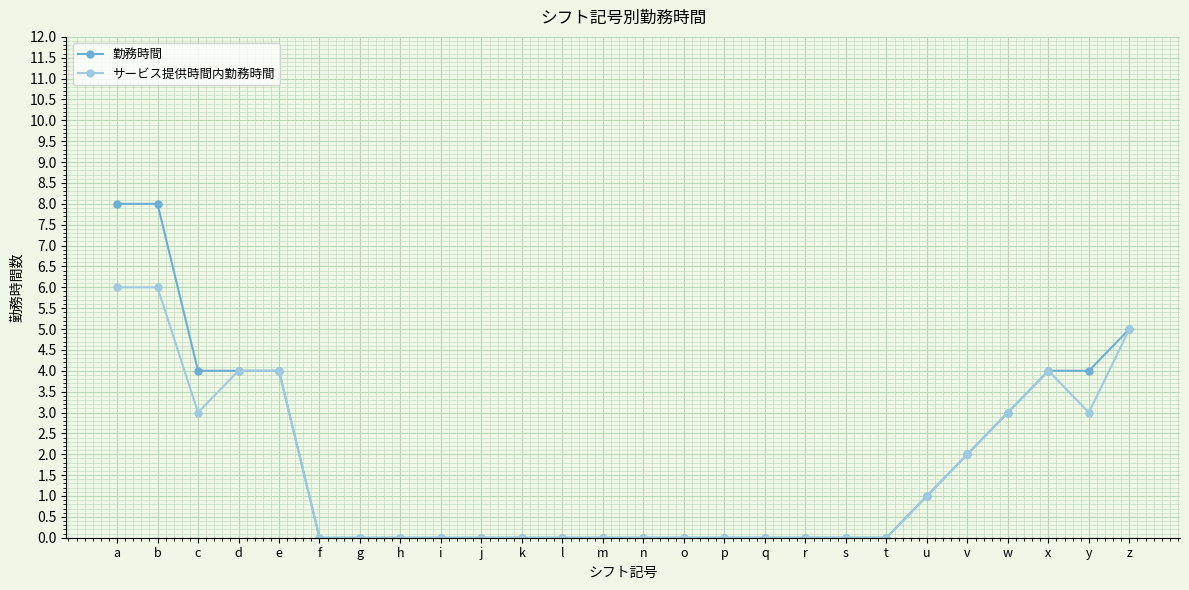

Is the value of サービス提供時間内勤務時間 at u greater than the value of 勤務時間 at p?

Yes